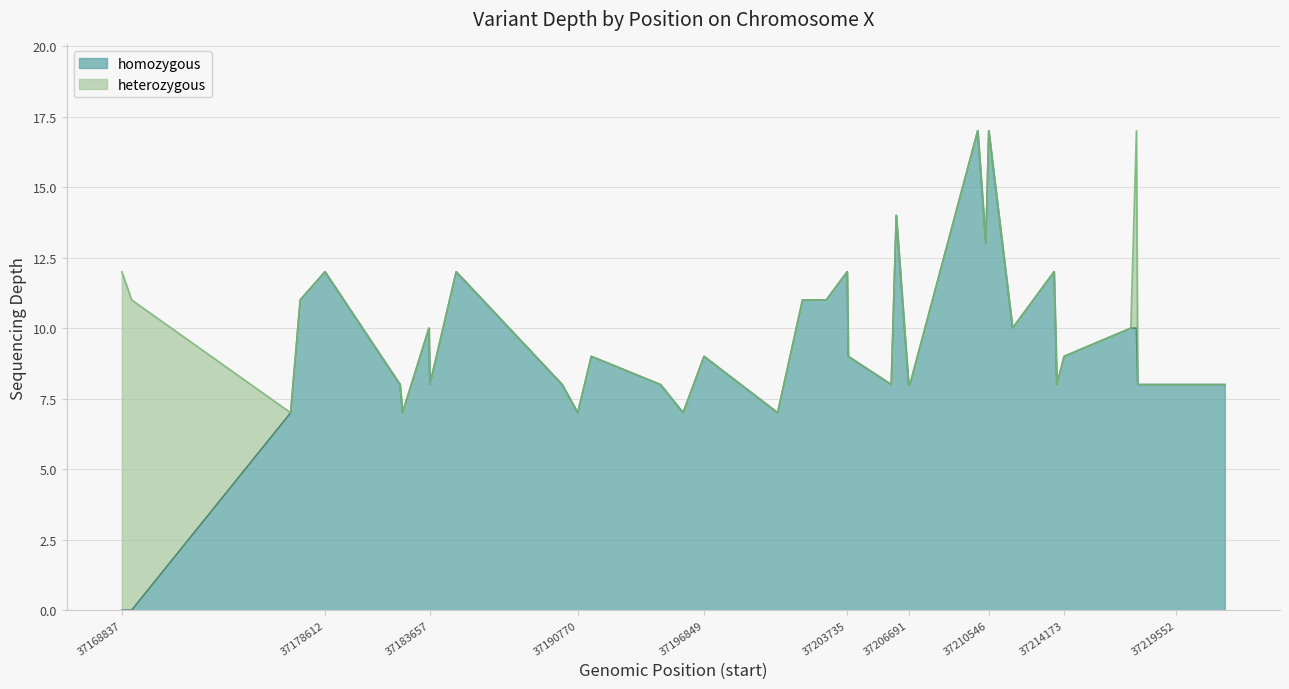

What is the maximum value for homozygous?

17